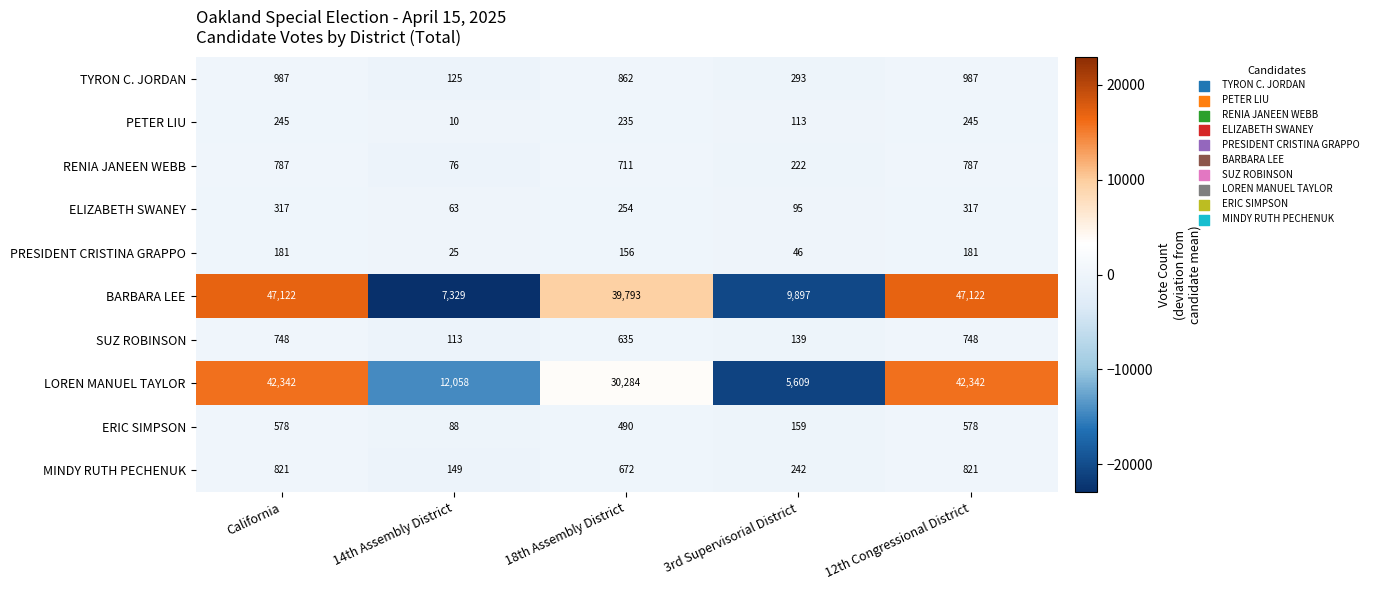

What is the difference between the maximum and minimum values in the ELIZABETH SWANEY series?

254